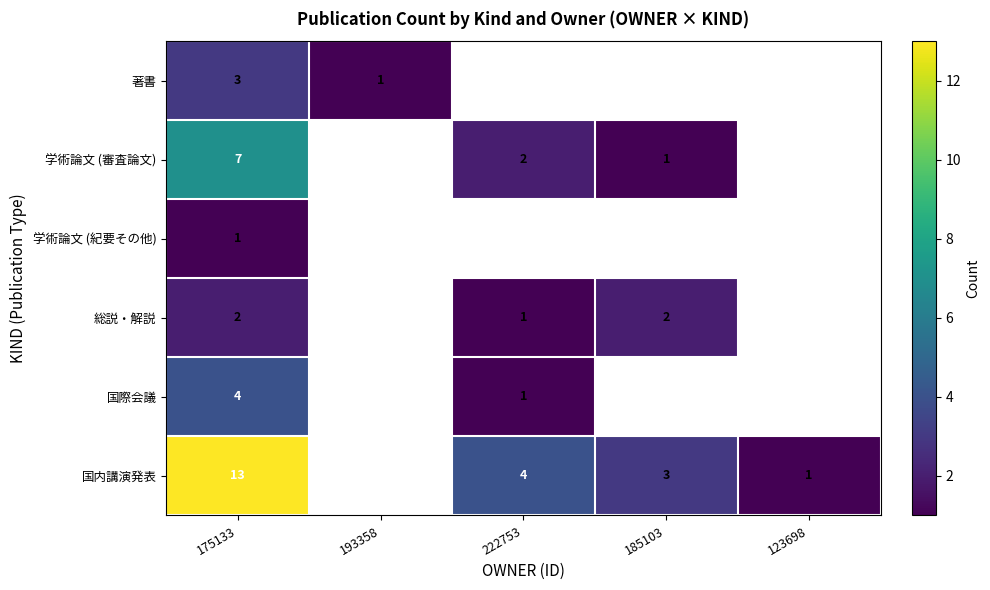

What is the total value across all series at 175133?

30